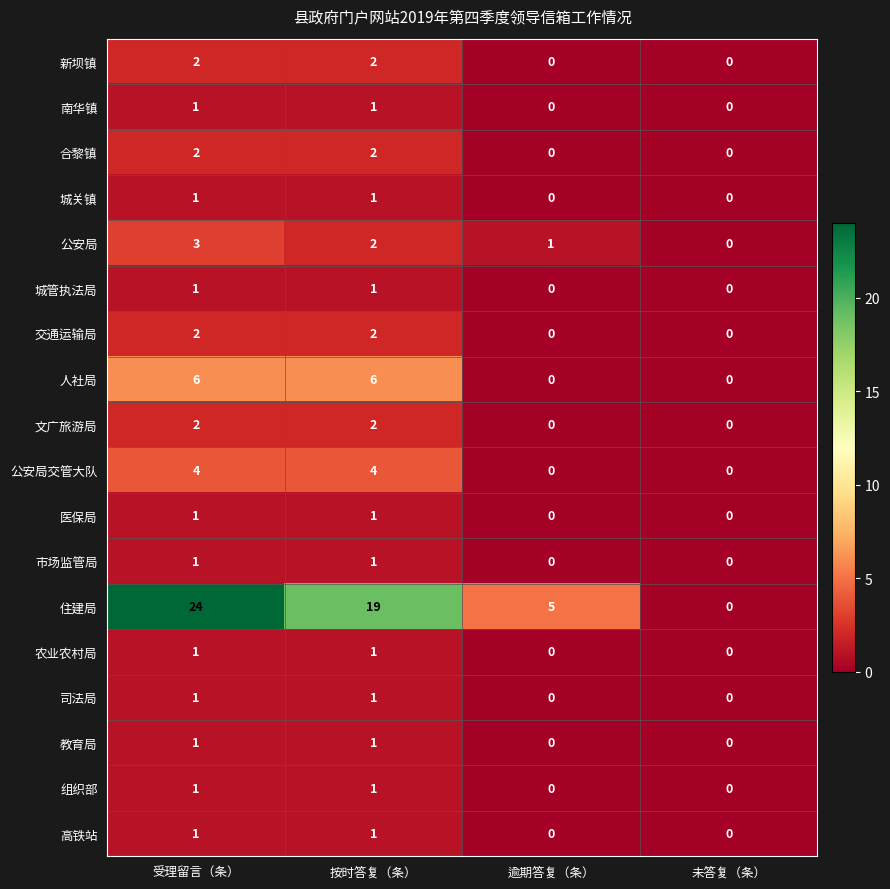

What is the greatest value displayed?

24